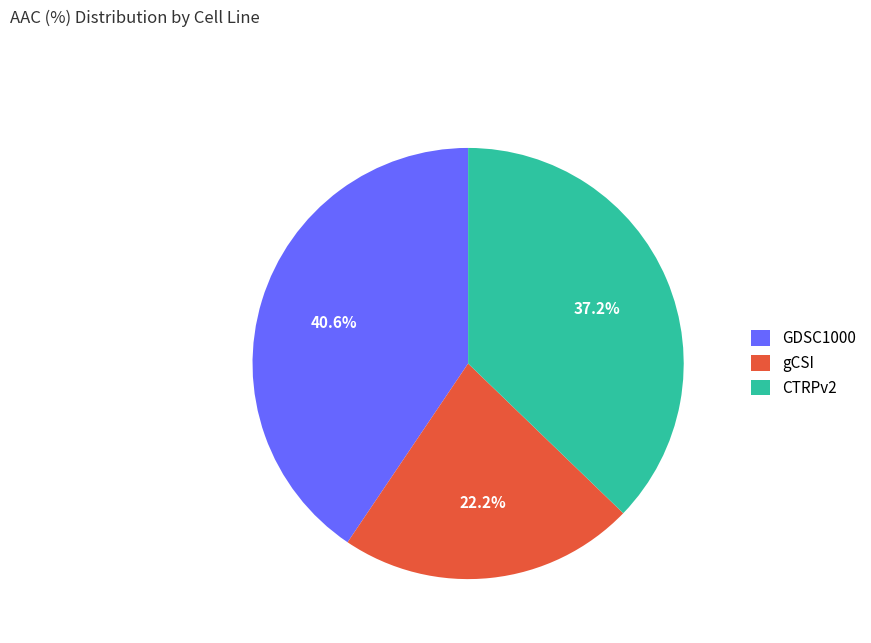

Count the number of slices in the pie.

3